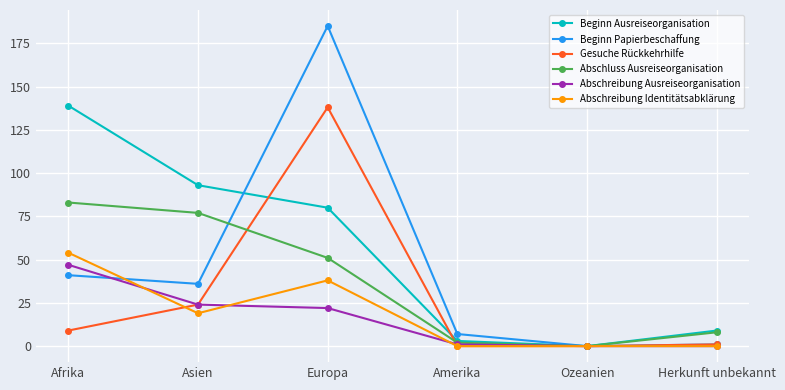

At which category does Beginn Papierbeschaffung reach its first local peak?

Europa